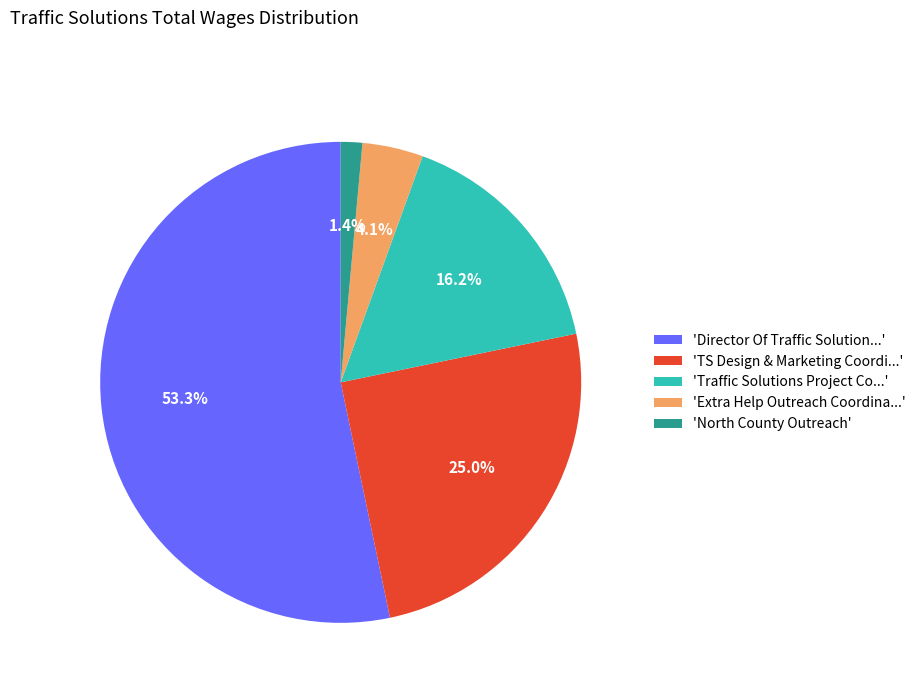

What portion of the pie excludes 'TS Design & Marketing Coordi...'?

75.0%